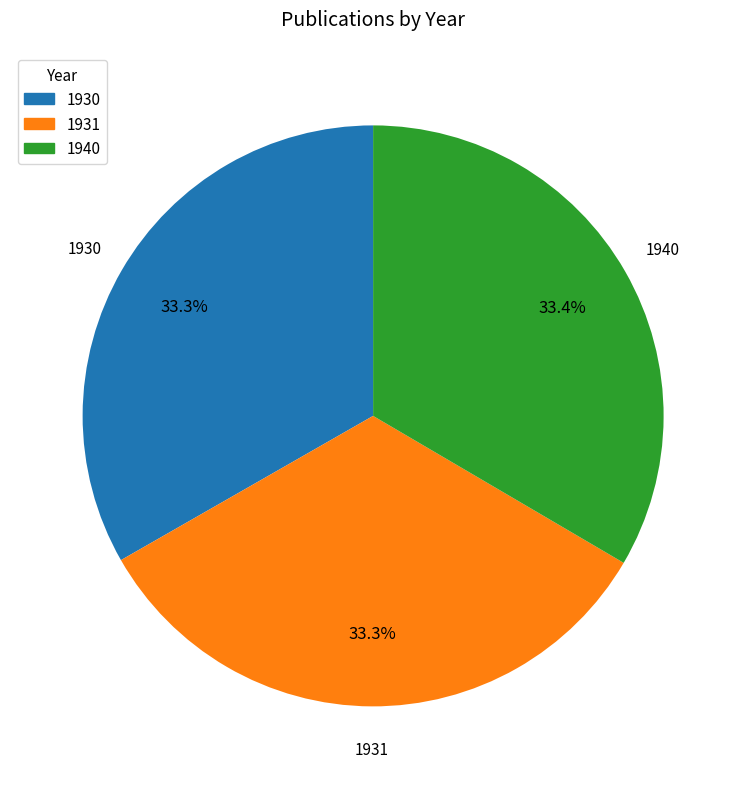

Is there a majority slice in this chart?

No